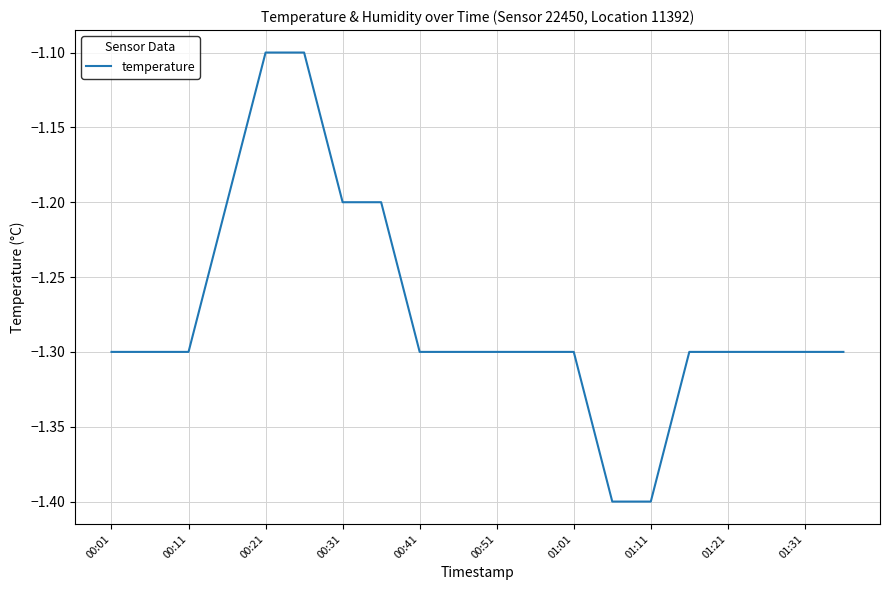

What is the maximum value shown in the chart?

-1.1